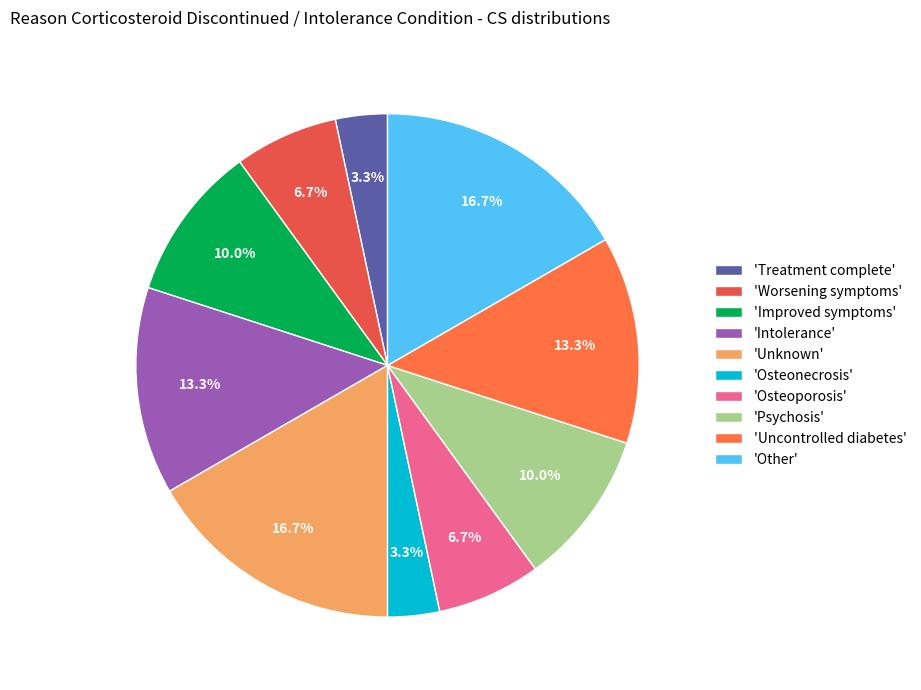

To the nearest percent, what is the average slice percentage?

10%